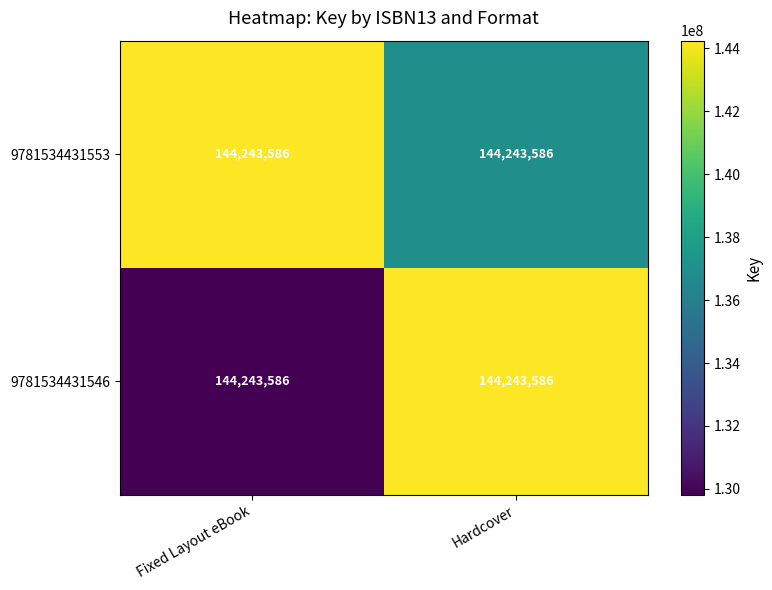

The 9781534431546 series shows 129819227.4 at Fixed Layout eBook. True or false?

True